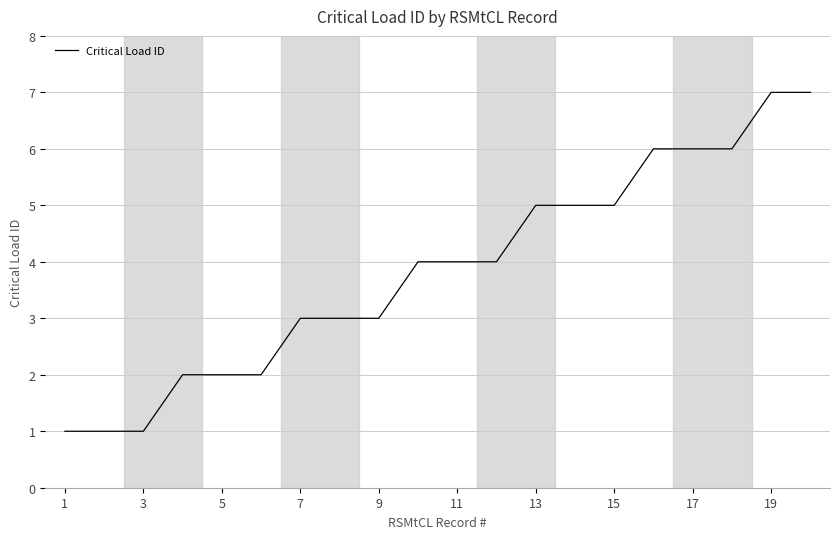

What is the difference between the maximum and minimum values?

6